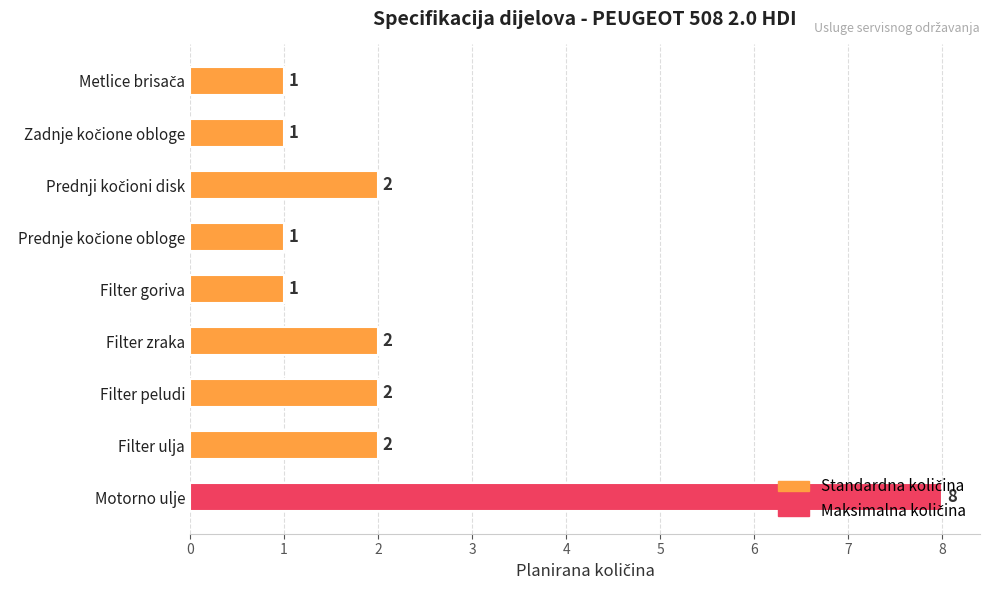

Is it true that the value at Filter goriva is 1?

True